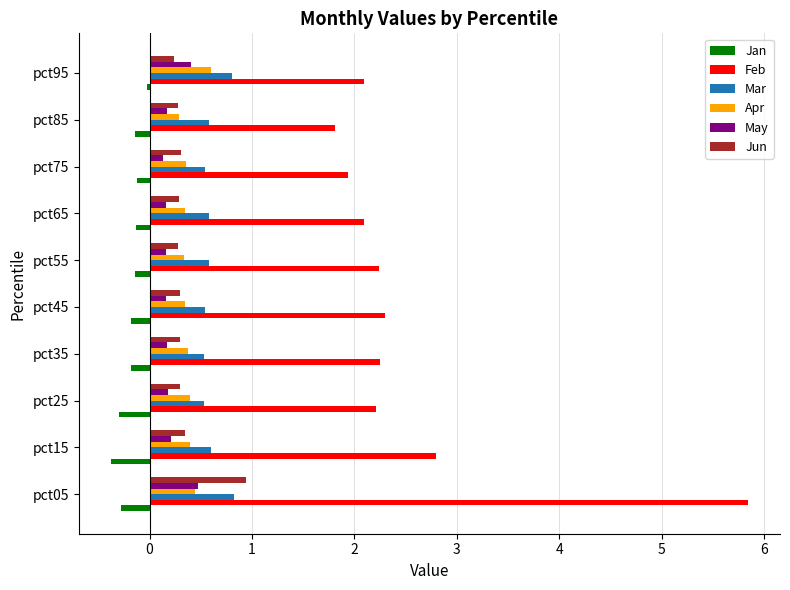

Which series has the widest spread of values?

Feb